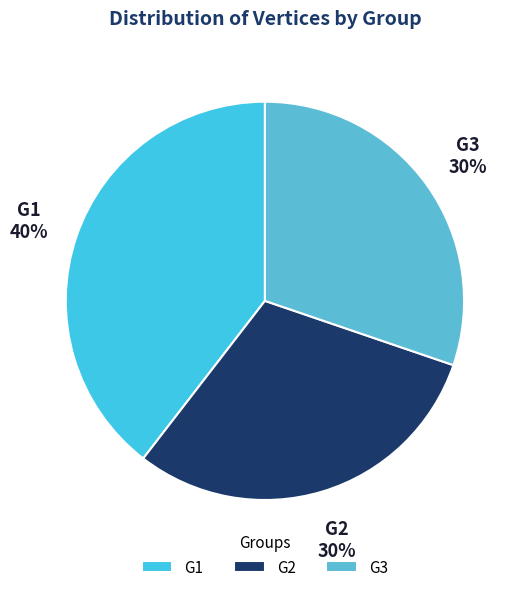

Does G2 represent more than half of the total?

No